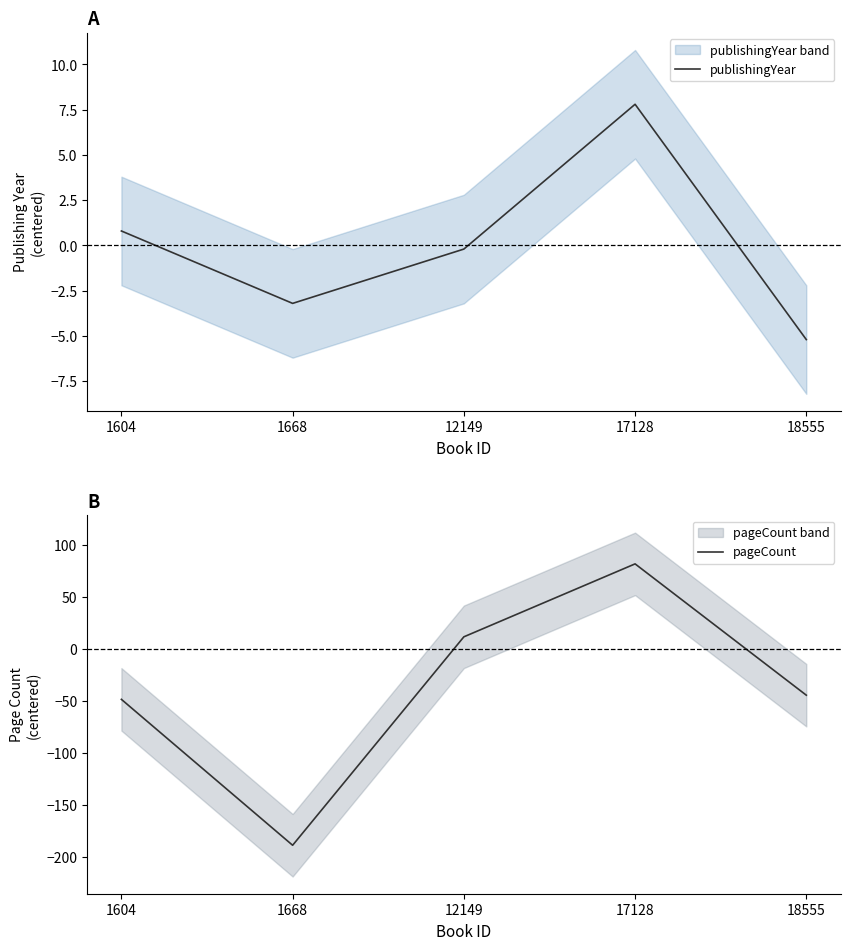

Is the value of pageCount at 1604 greater than the value of publishingYear at 1668?

No